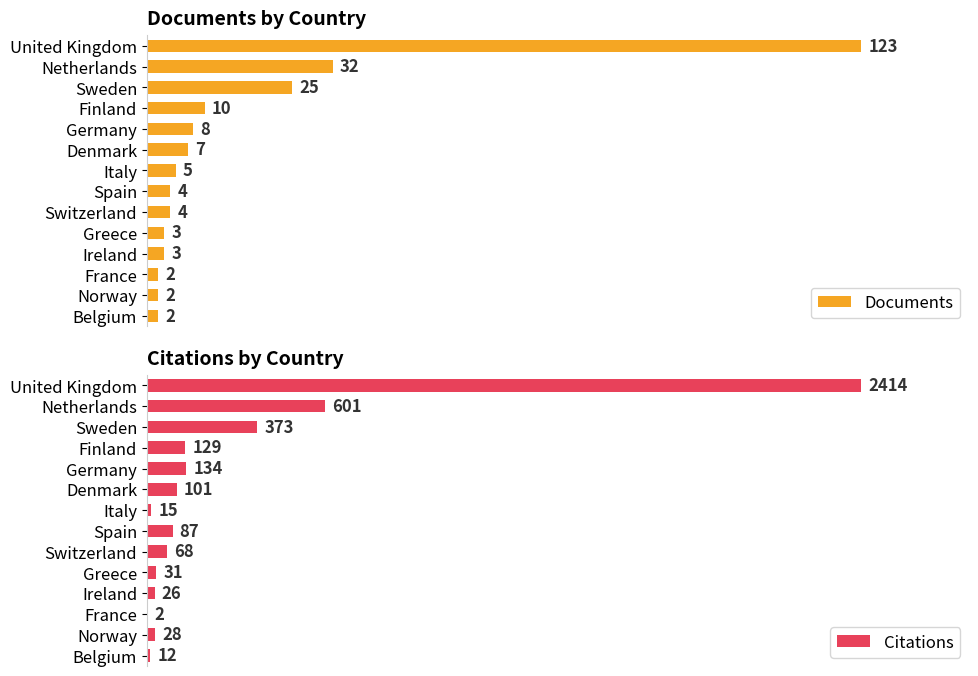

Where is Documents nearest to the value 62?

Netherlands